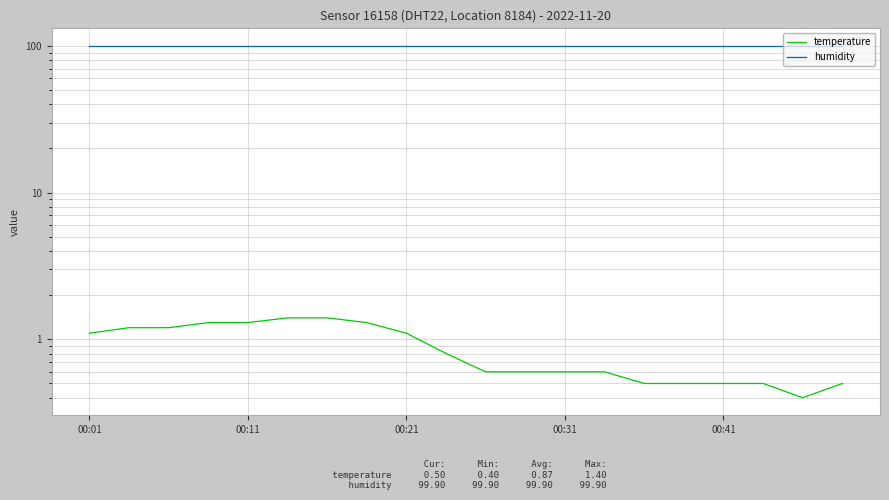

Which series has the largest total across all categories?

humidity